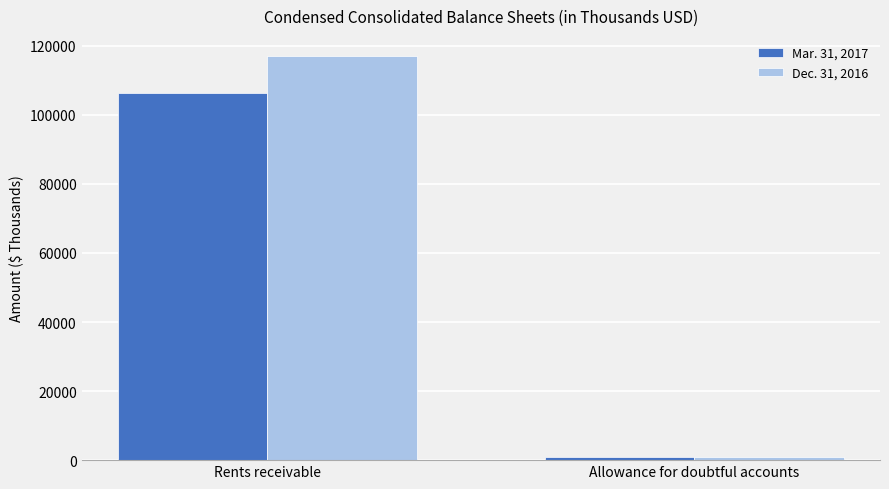

What are all the series names shown in the legend?

Mar. 31, 2017, Dec. 31, 2016